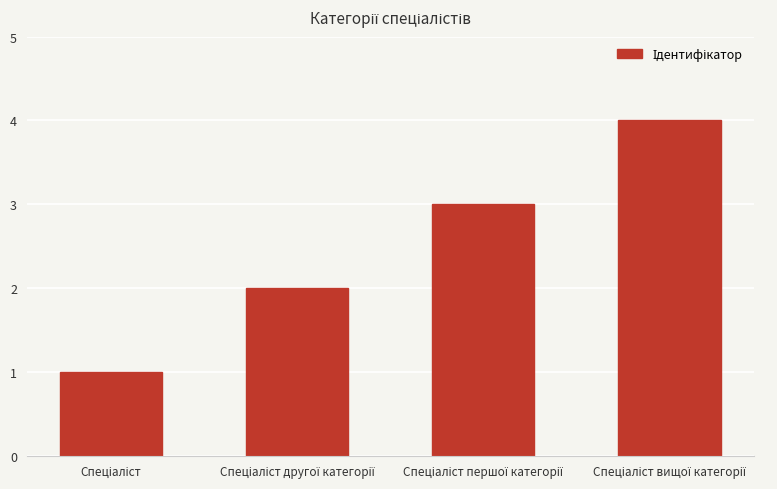

What is the difference between the maximum and minimum values?

3